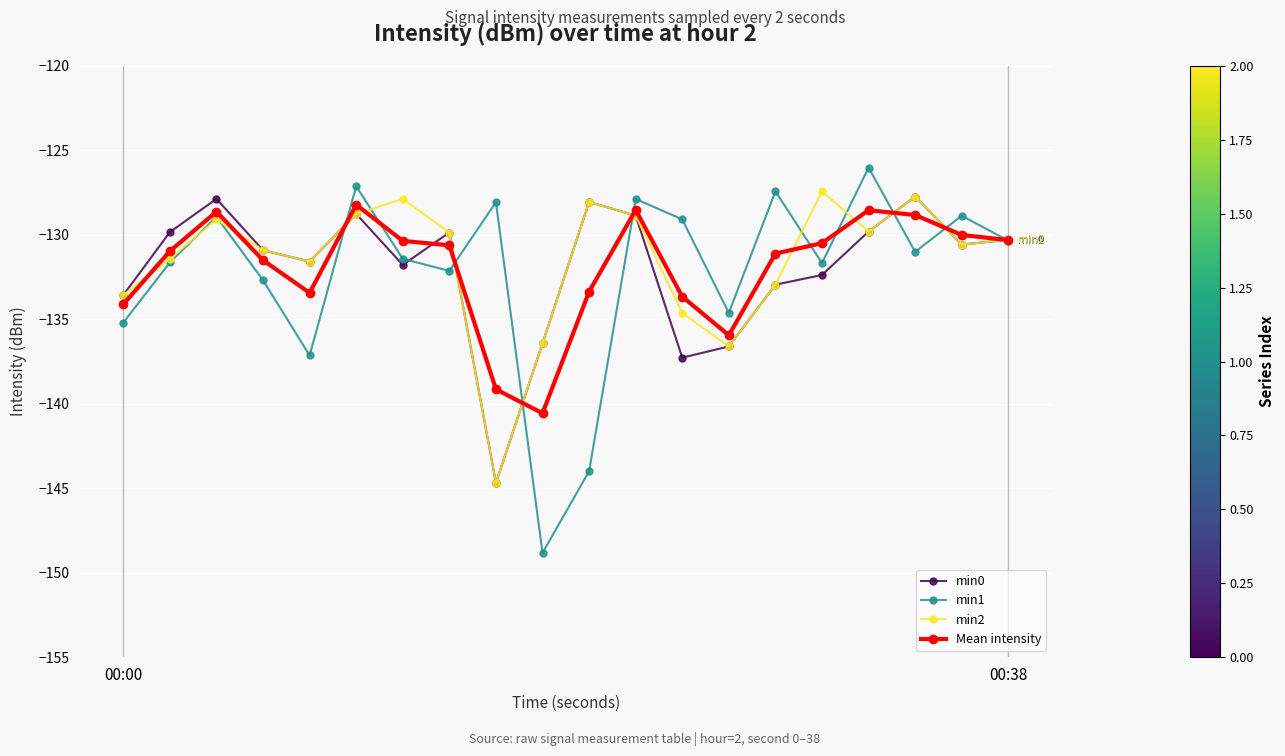

What is the lowest value of the min0 series?

-144.7